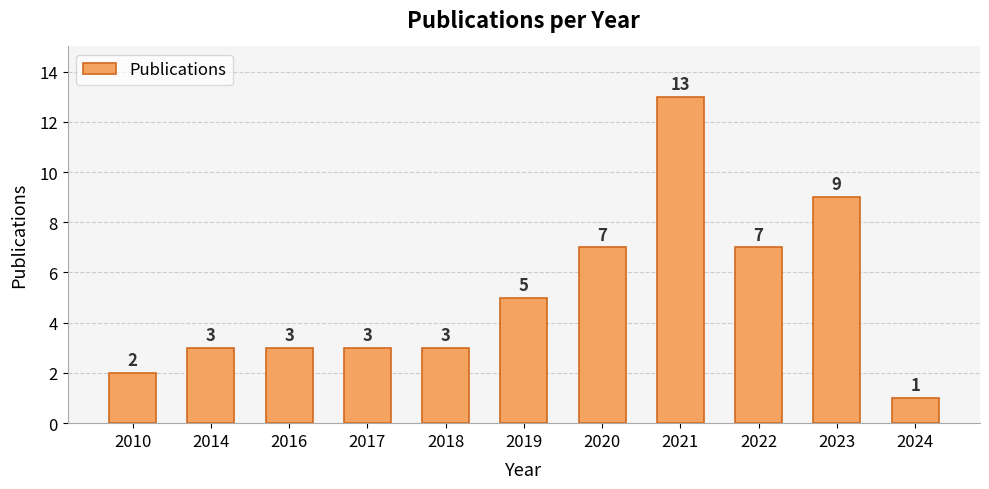

What is the value of the 5th bar from the left?

3